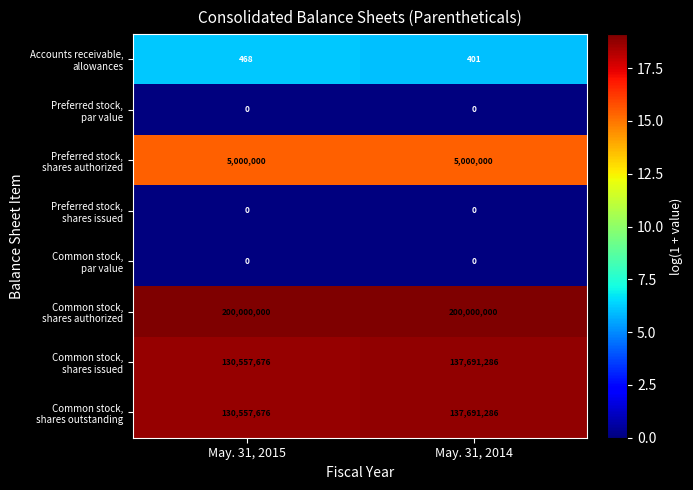

What is the difference between the highest and lowest values at May. 31, 2014?

200000000